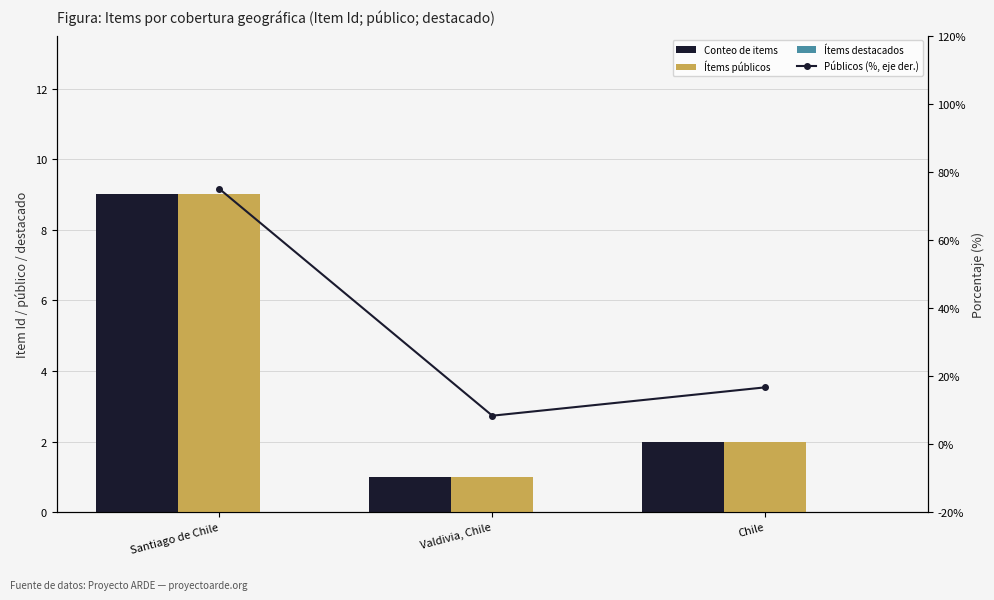

What is the value of the Públicos (%, eje der.) bar at the 1st from the left?

75.0